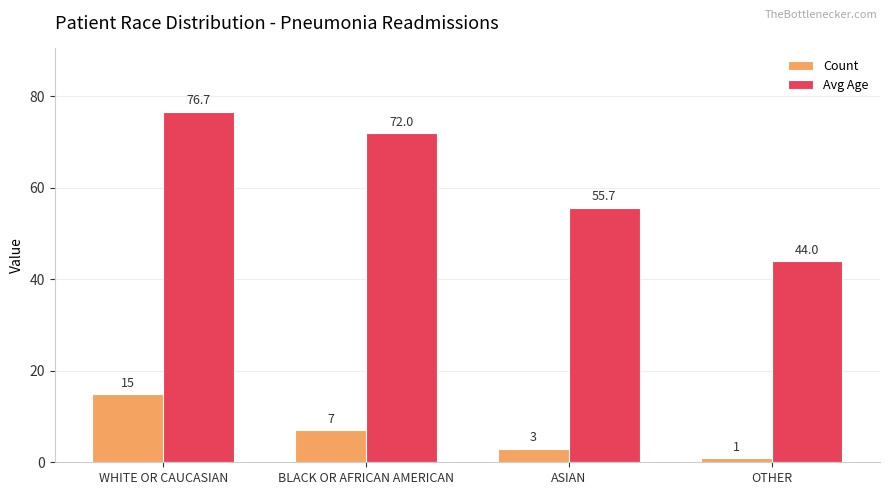

Is the value of Count at ASIAN greater than the value of Avg Age at WHITE OR CAUCASIAN?

No